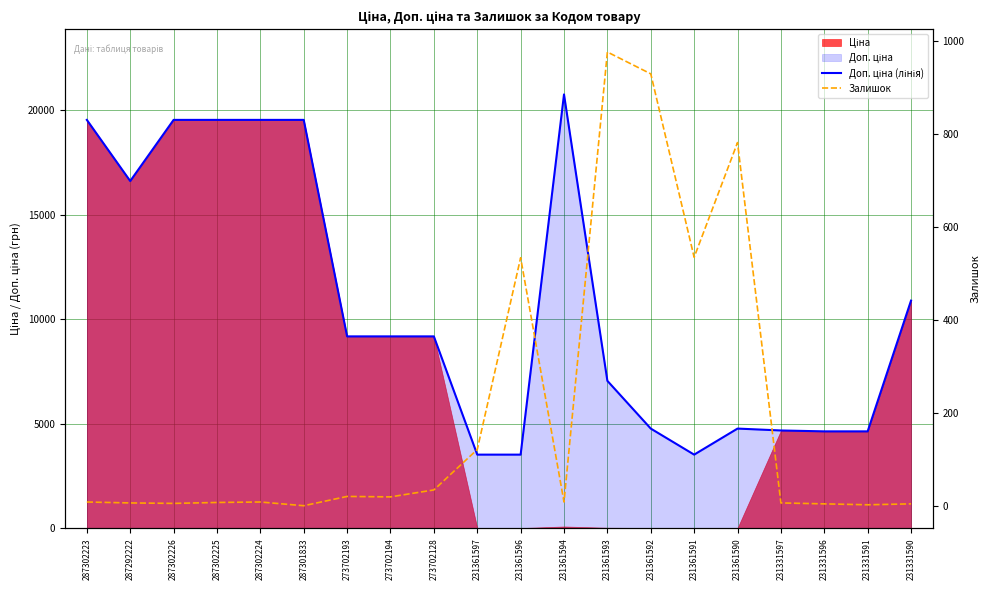

What is the sum of all Доп. ціна (лінія) values?

214711.1